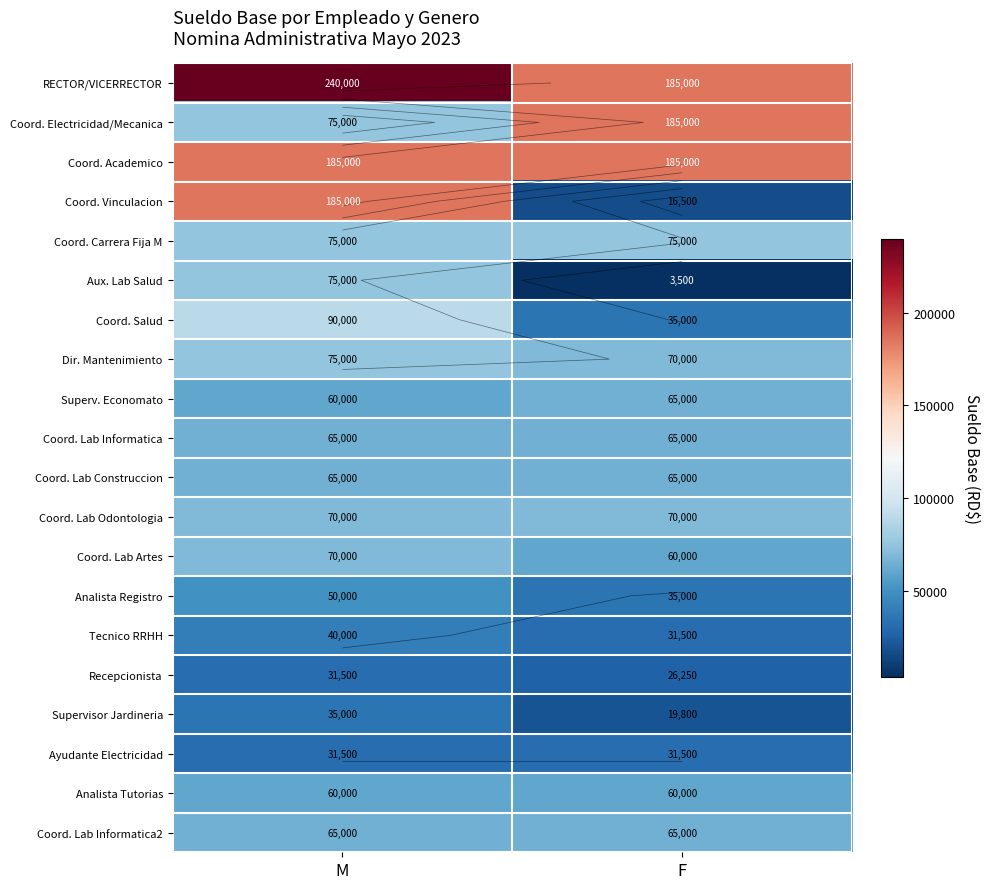

Rank the categories by Coord. Electricidad/Mecanica value from highest to lowest.

F, M